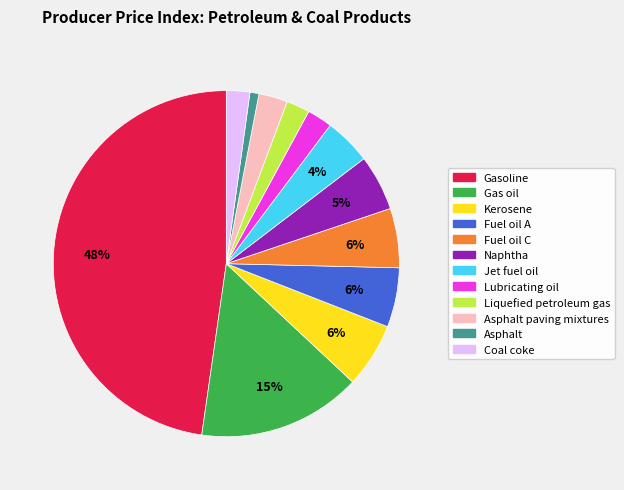

How many slices are in this pie chart?

12